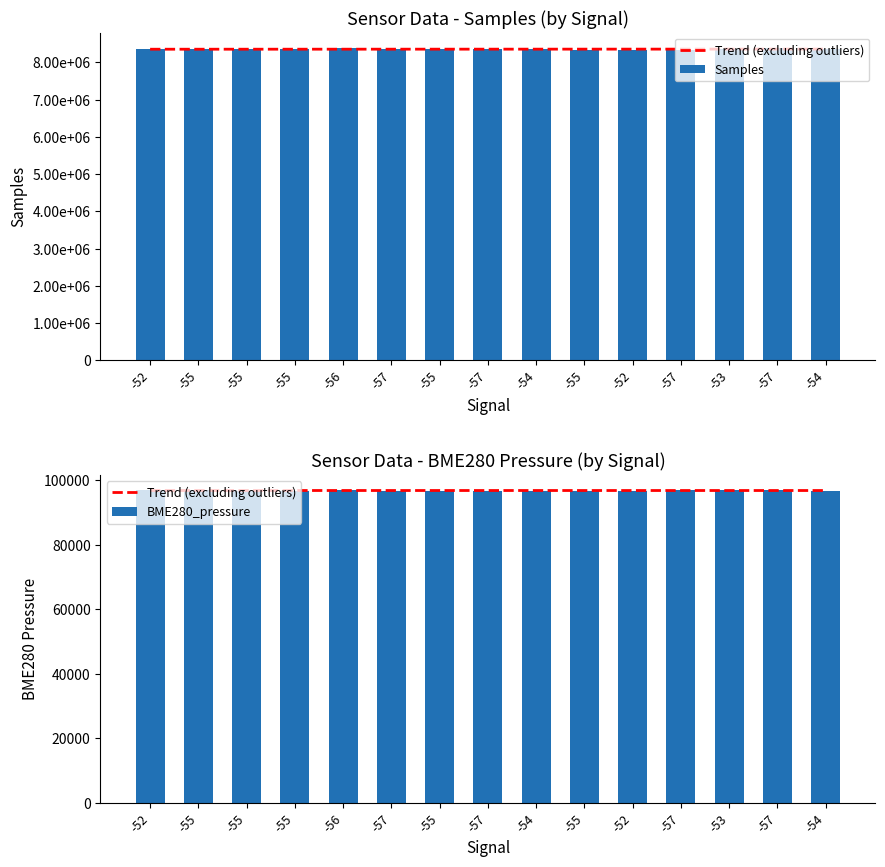

Which category has the lowest value across all series?

-57